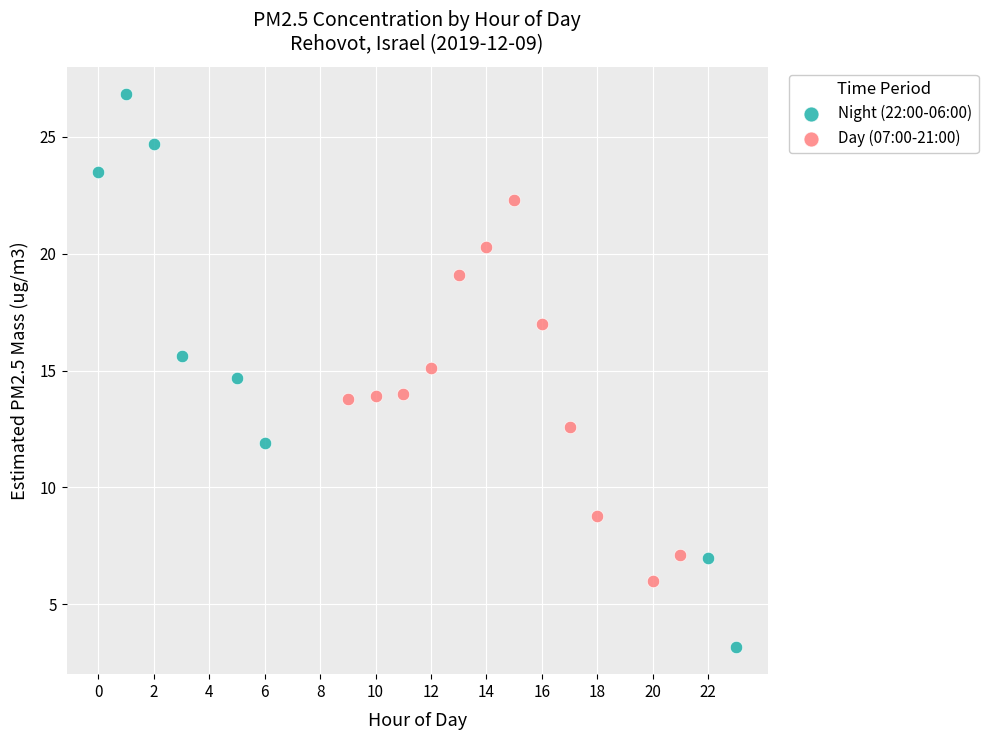

Which series reaches the maximum Y coordinate?

Night (22:00-06:00)